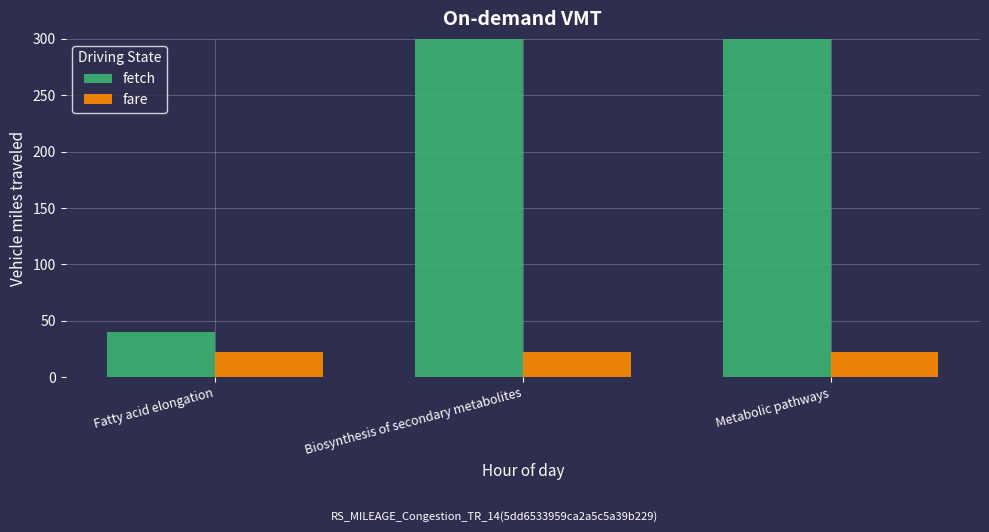

What is the value of the fetch bar at the 3rd from the left?

2290